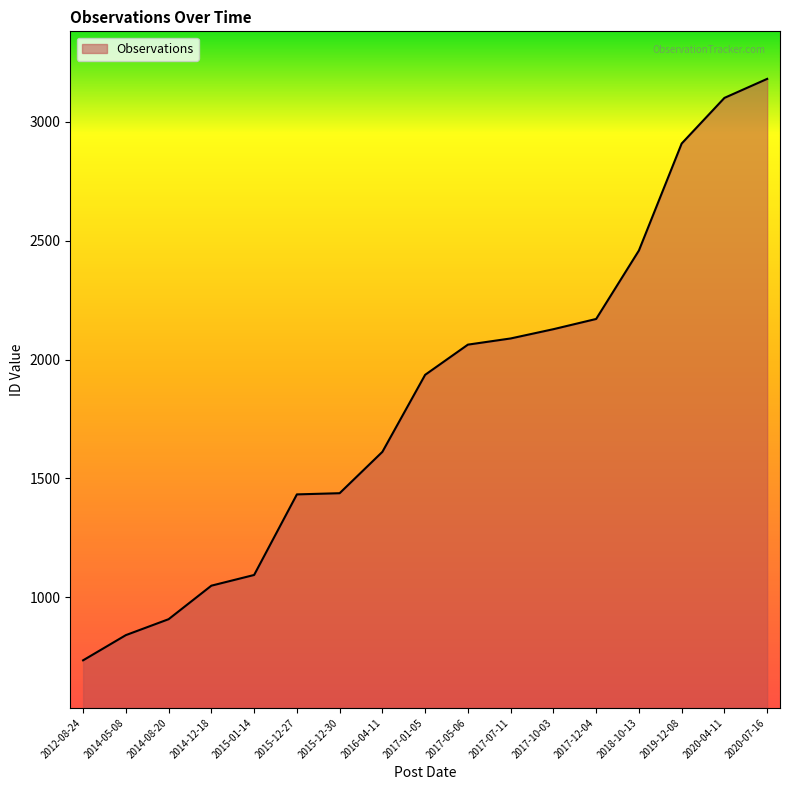

What is the difference between the values at 2015-01-14 and 2019-12-08?

1815